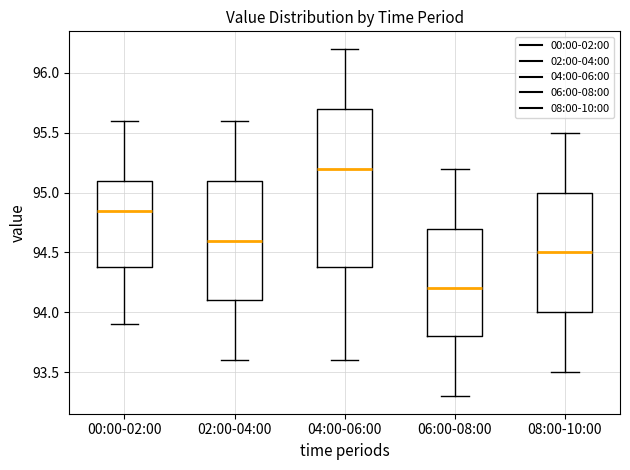

Which box has the highest median line?

04:00-06:00